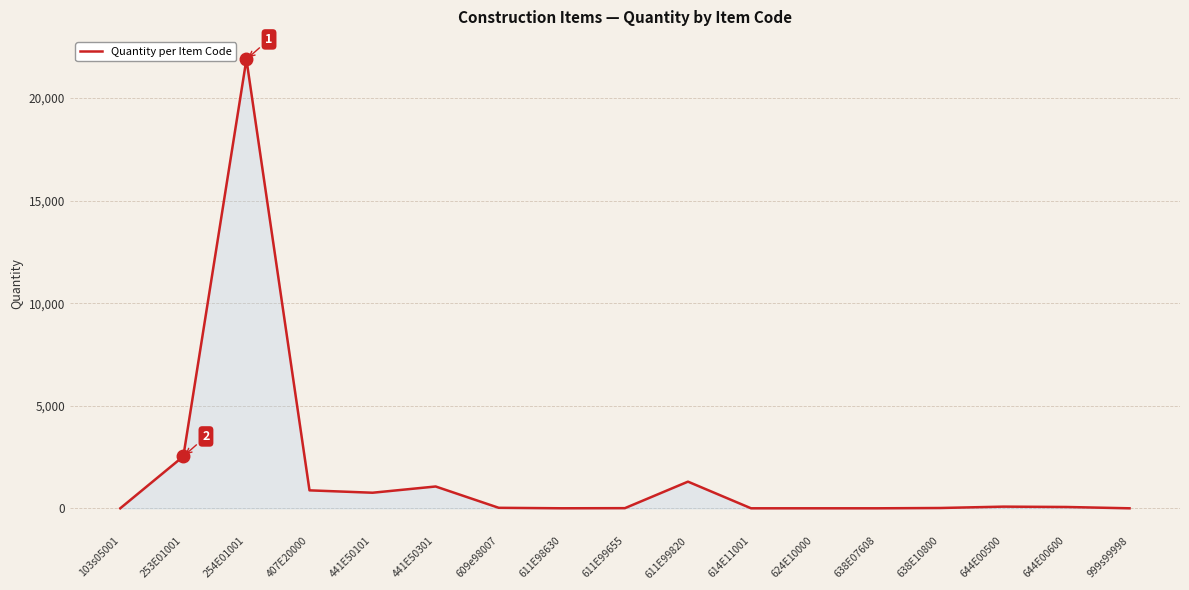

True or false: the data shows 760 at 441E50101.

True